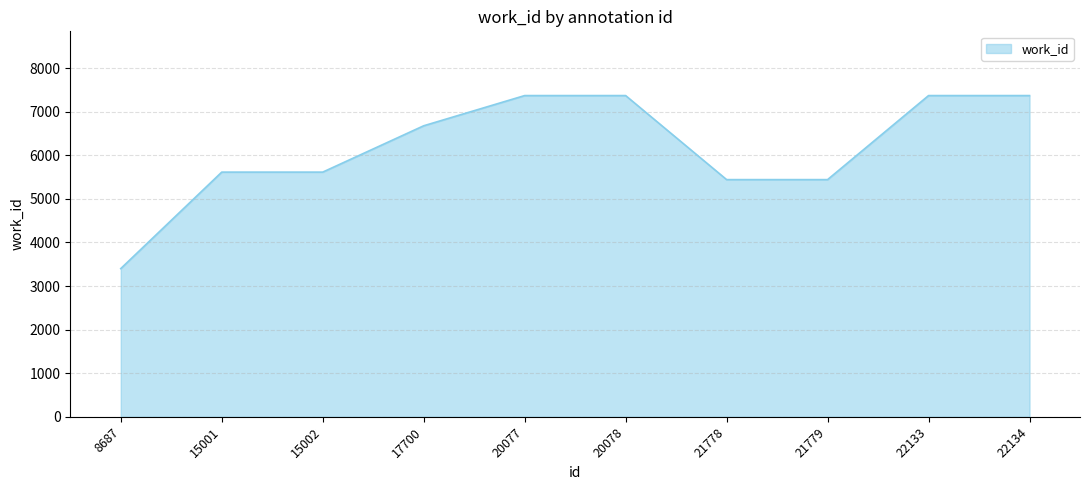

What is the greatest value displayed?

7369